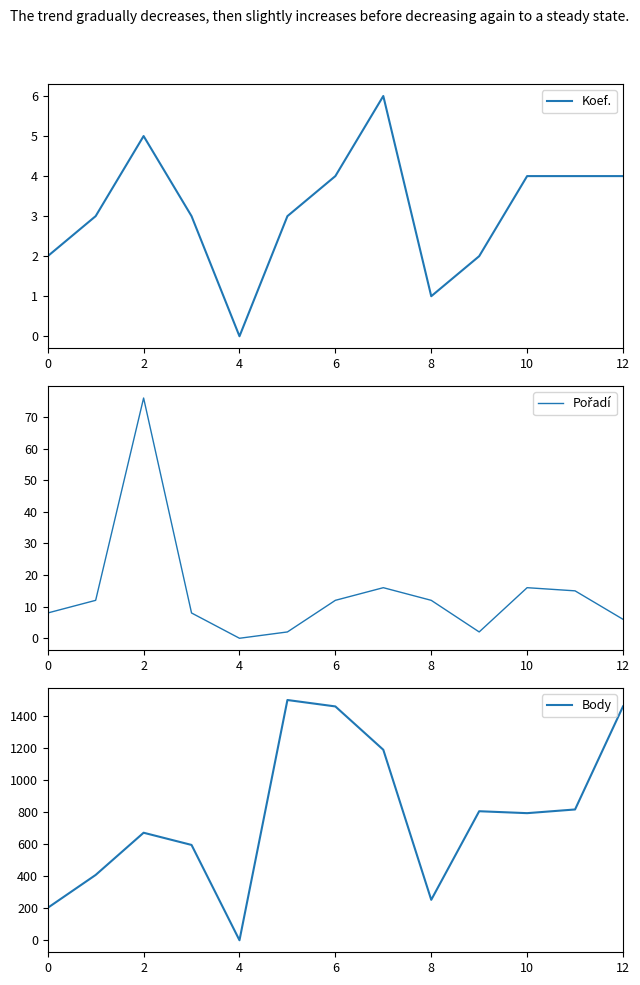

What is the sum of all Body values?

10134